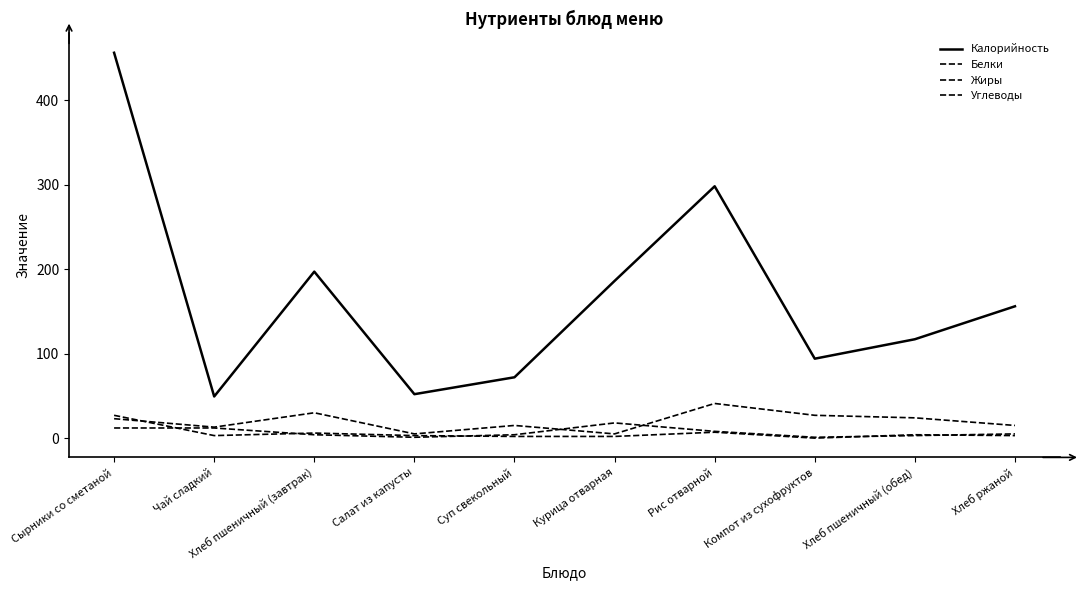

What is the total value across all series at Курица отварная?

211.0